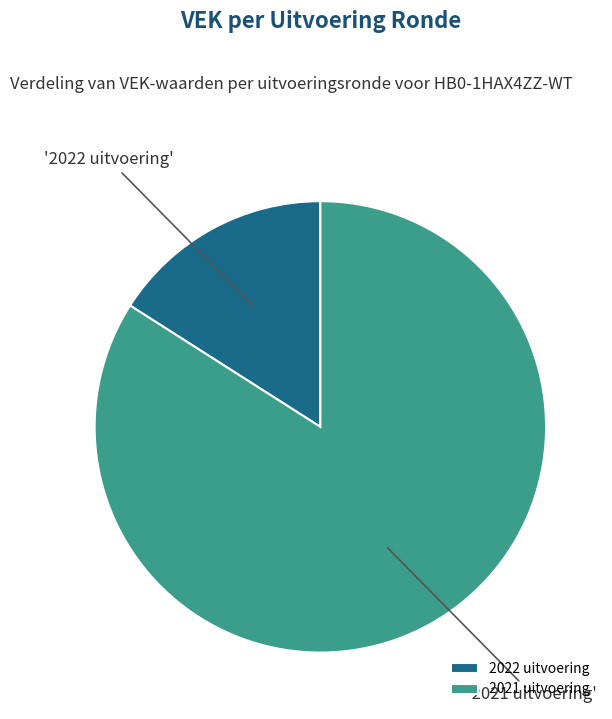

The 2021 uitvoering slice represents 92% of the pie. True or false?

False